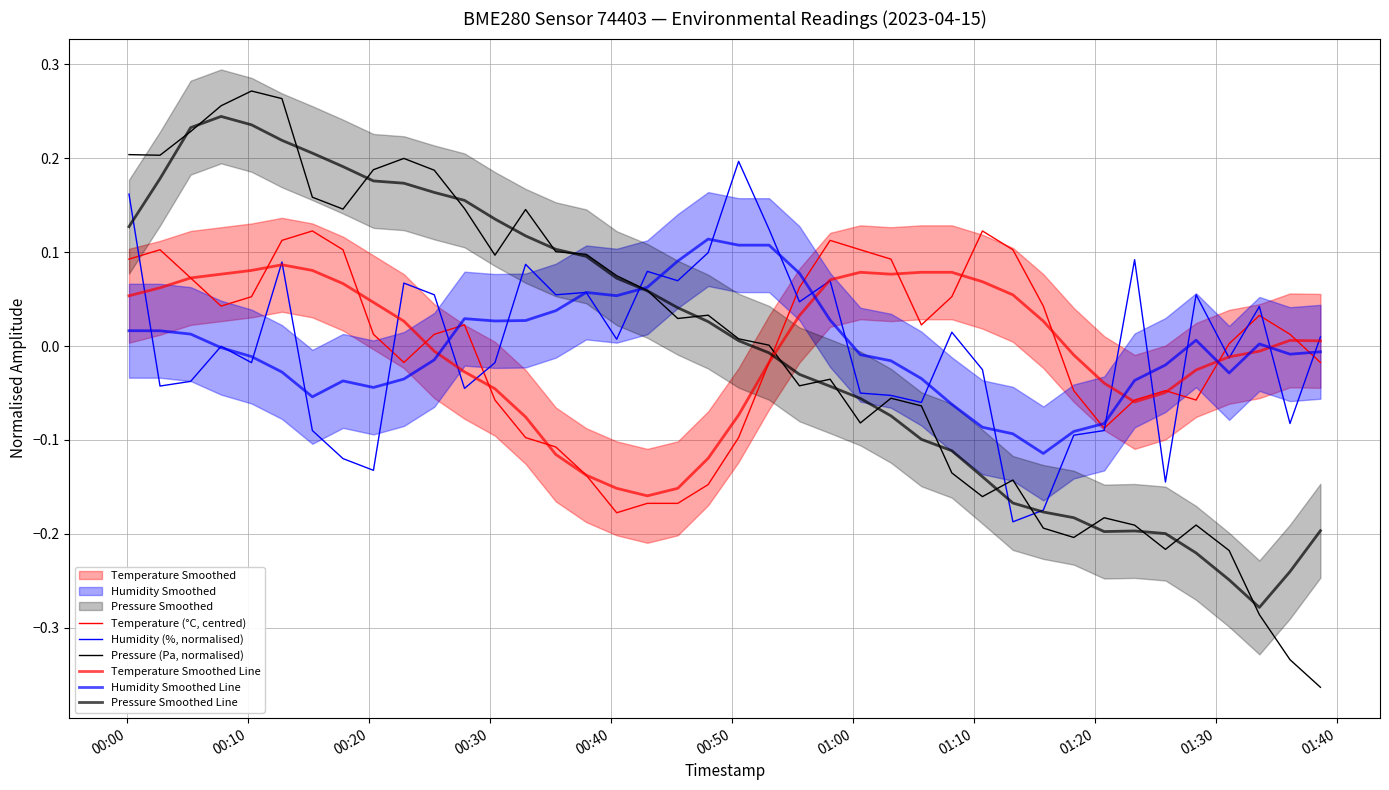

How many lines are shown in the chart?

6